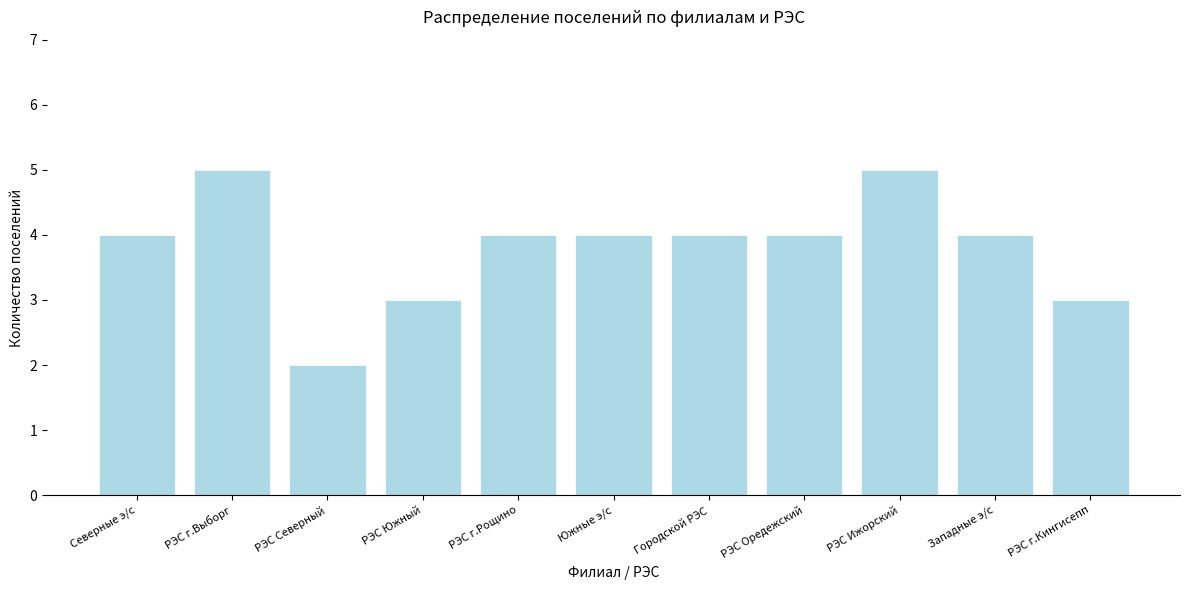

Reading left to right, list all the values displayed in this chart.

Северные э/с=4	РЭС г.Выборг=5	РЭС Северный=2	РЭС Южный=3	РЭС г.Рощино=4	Южные э/с=4	Городской РЭС=4	РЭС Оредежский=4	РЭС Ижорский=5	Западные э/с=4	РЭС г.Кингисепп=3